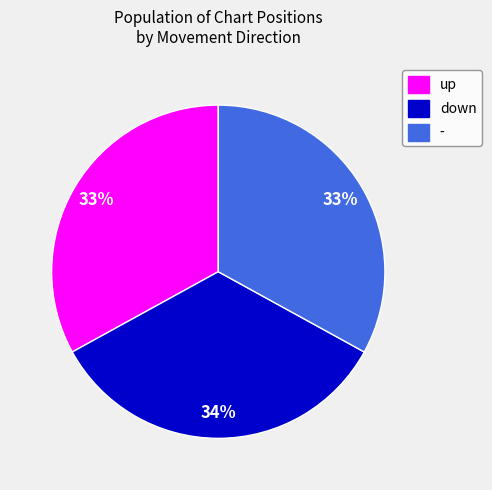

The up slice represents 33% of the pie. True or false?

True